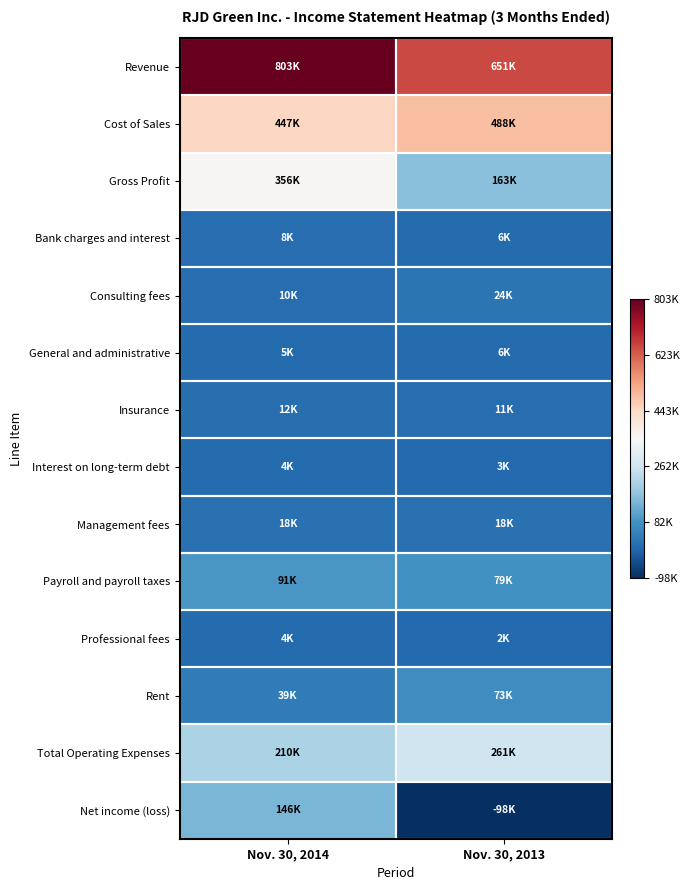

Which series has the largest total across all categories?

Revenue